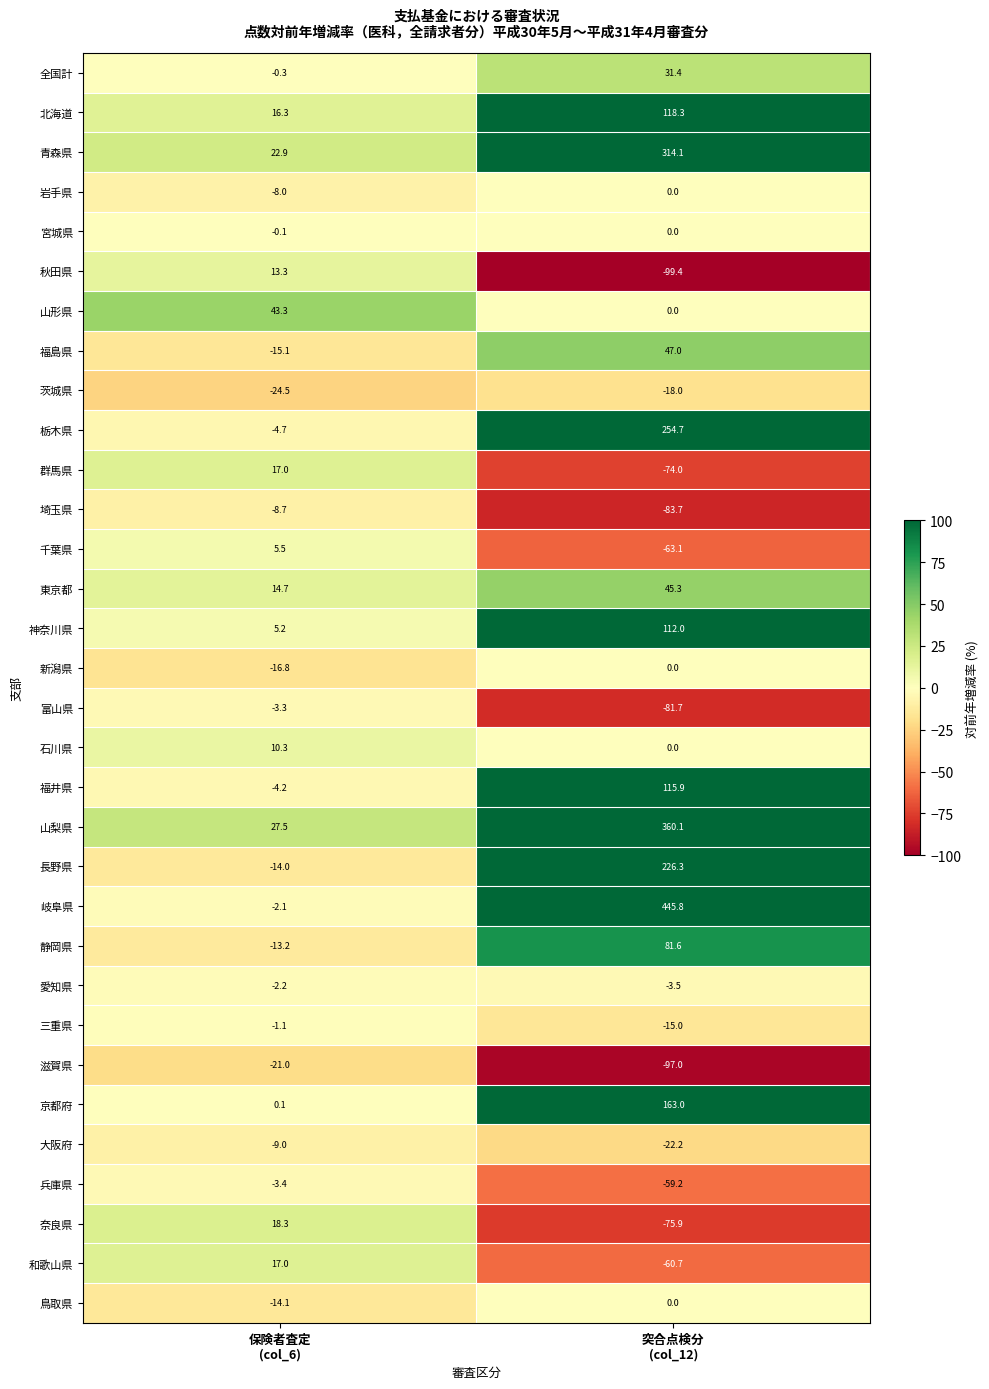

Which series has the widest spread of values?

岐阜県